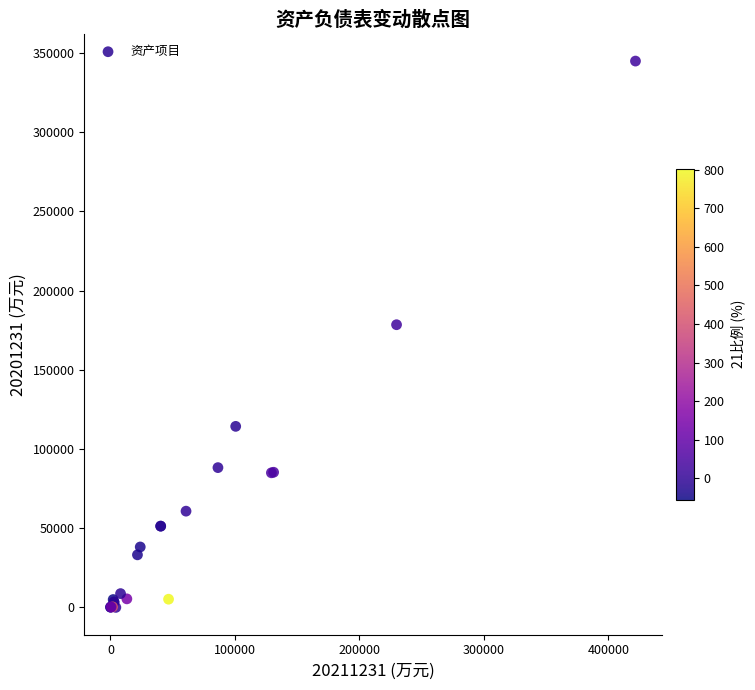

What Y value in the scatter plot is closest to 172409?

178418.4